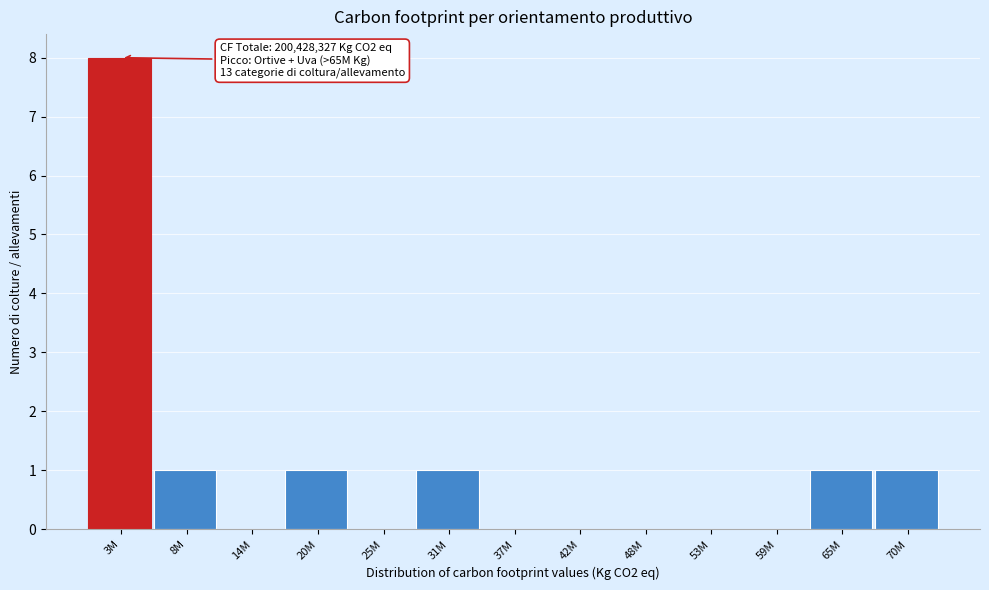

Reading left to right, what are all the values shown in this chart?

3M=8	8M=1	14M=0	20M=1	25M=0	31M=1	37M=0	42M=0	48M=0	53M=0	59M=0	65M=1	70M=1